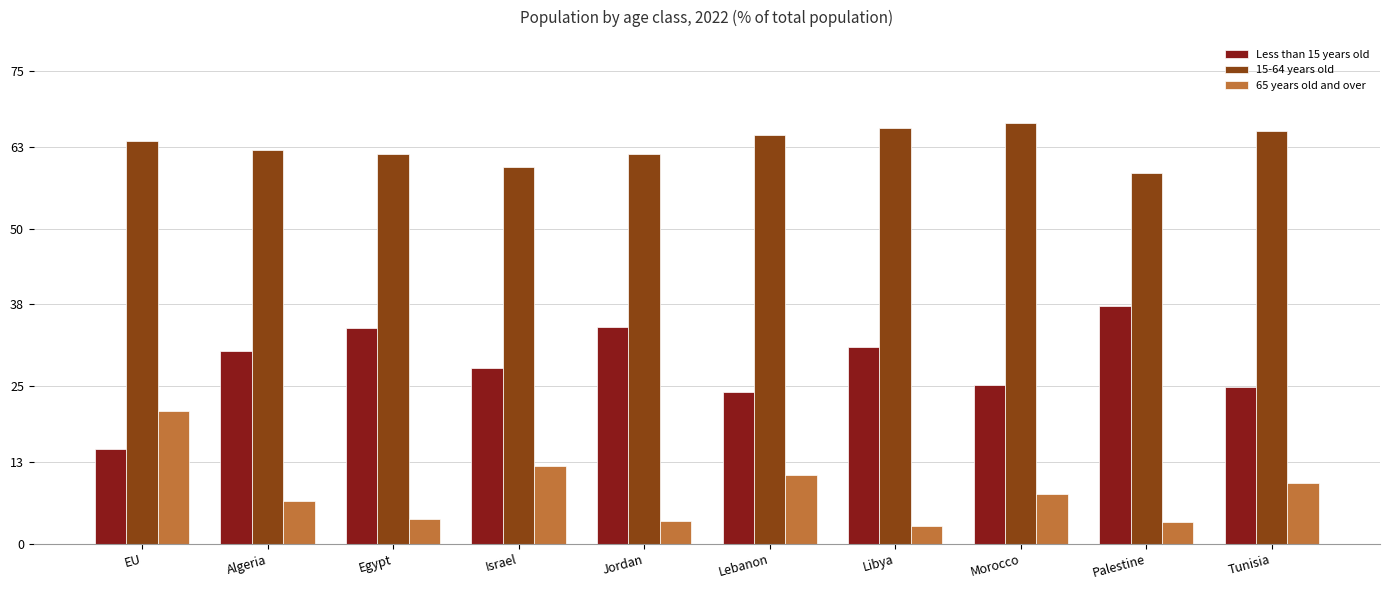

What is the total value across all series at Algeria?

100.0